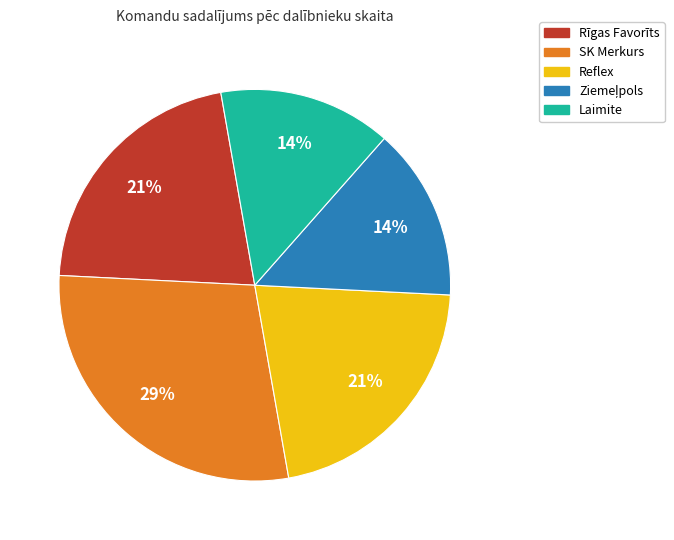

To the nearest percent, what is the average slice percentage?

20%